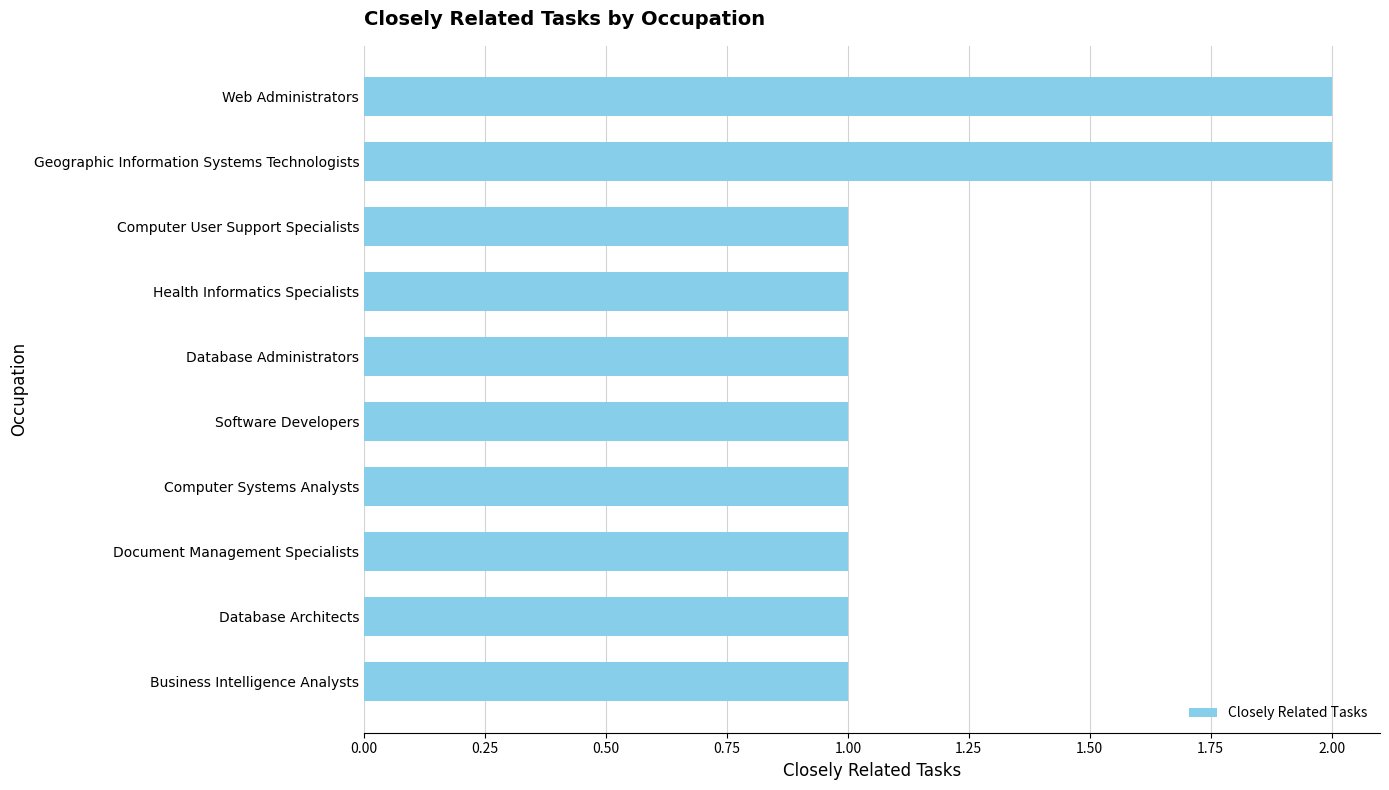

Reading bottom to top, what are all the values shown in this chart?

1	1	1	1	1	1	1	1	2	2